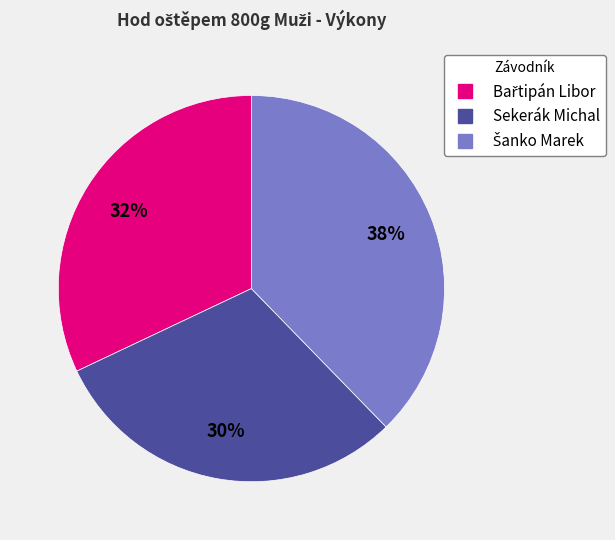

What percentage is the Sekerák Michal slice, to the nearest percent?

30%